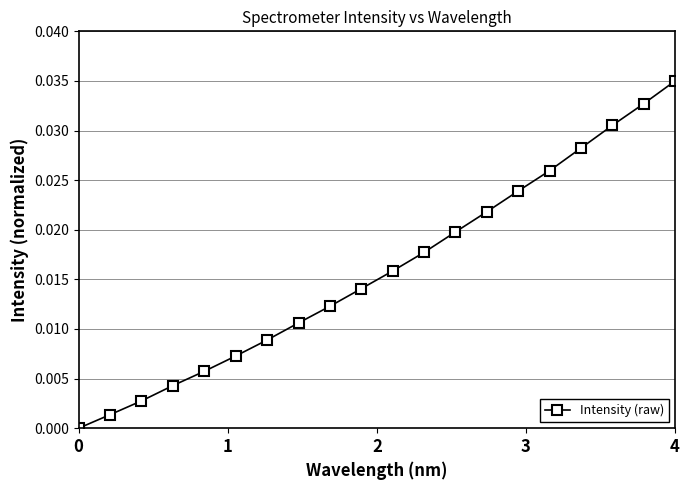

Does the chart have visible grid lines?

Yes